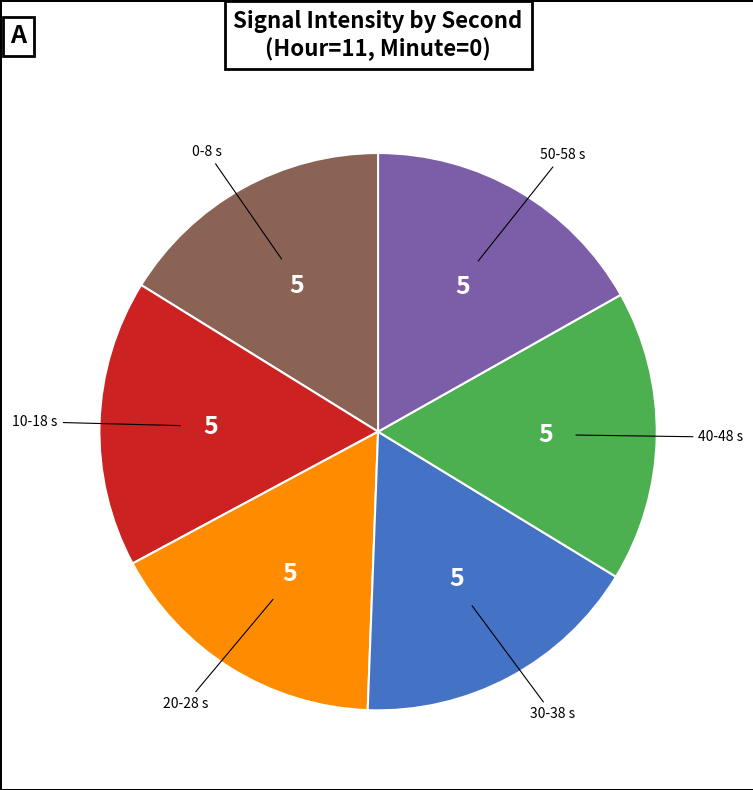

How many slices are in this pie chart?

6